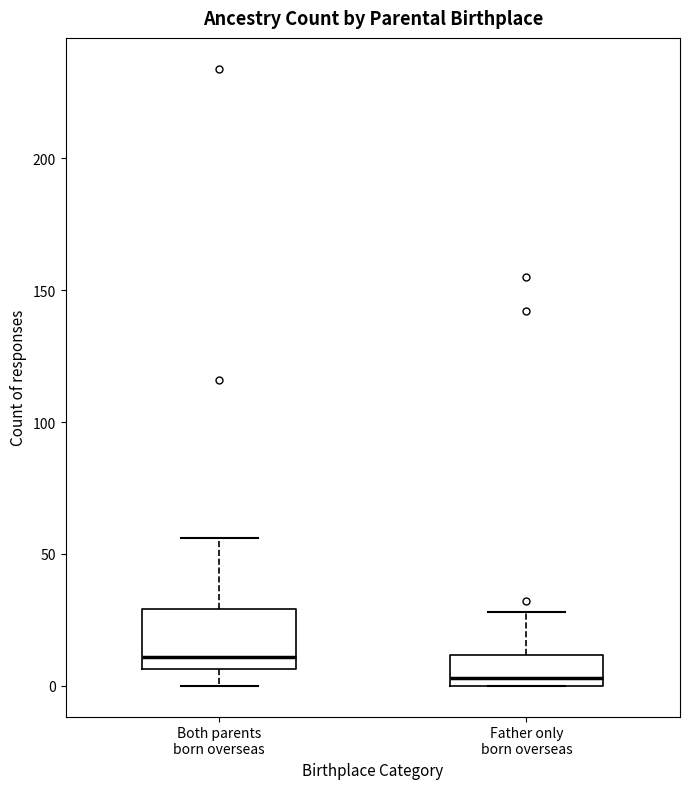

Where is the lower edge of the box for Father only born overseas on the y-axis? The values are not printed on the chart, so give them approximately, as read against the axis.

0